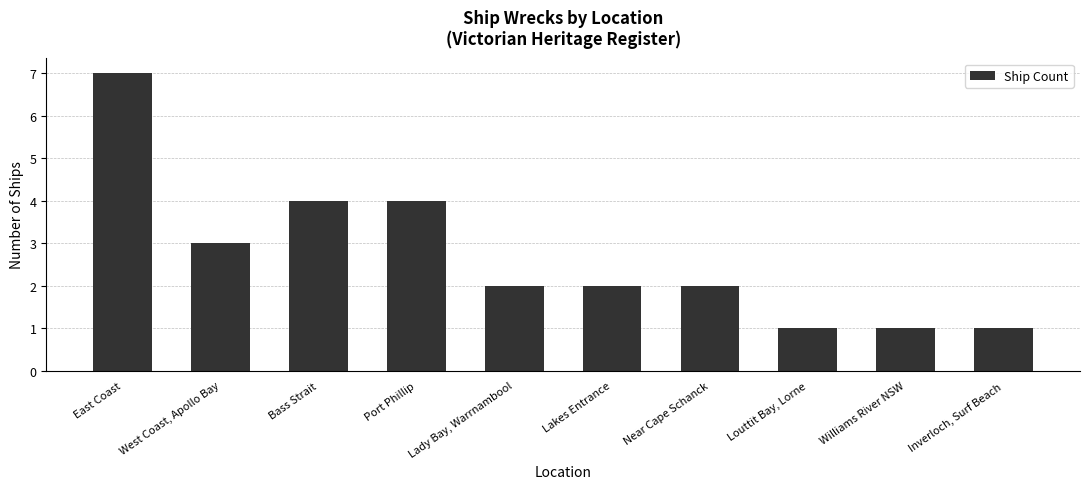

What is the average value?

3